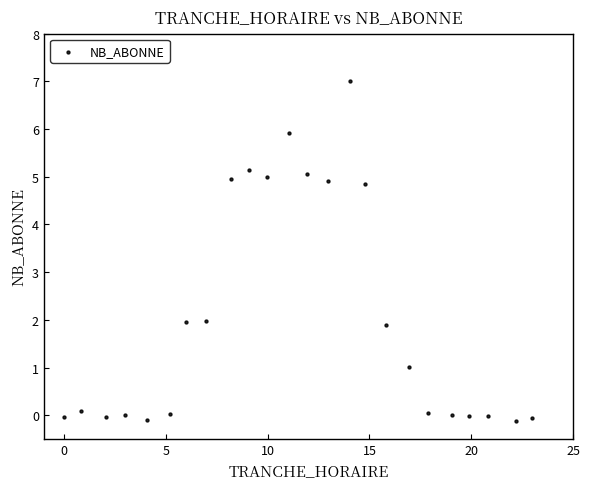

How many data points are displayed?

24